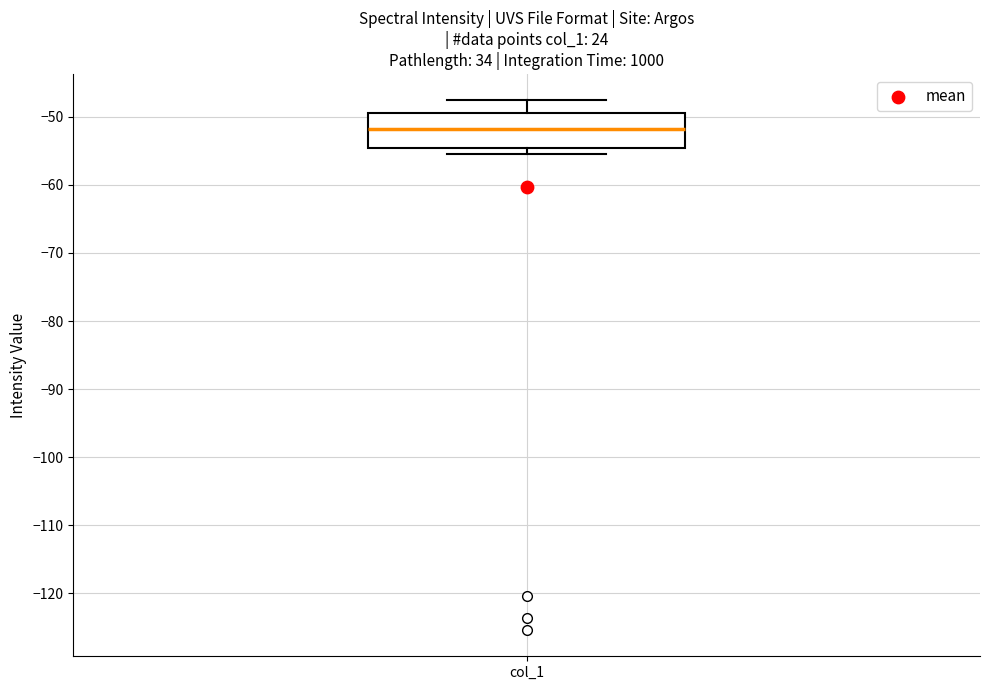

Where does the median line of the box for col_1 sit on the y-axis? The values are not printed on the chart, so give them approximately, as read against the axis.

-52